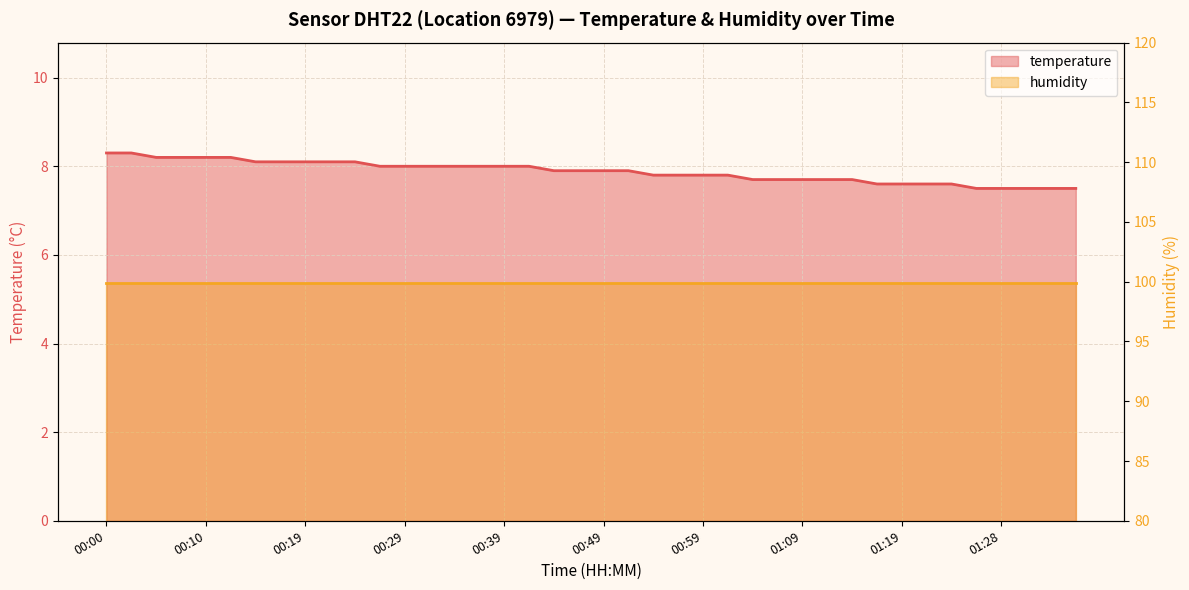

At which category does the chart reach its minimum across all series?

01:26